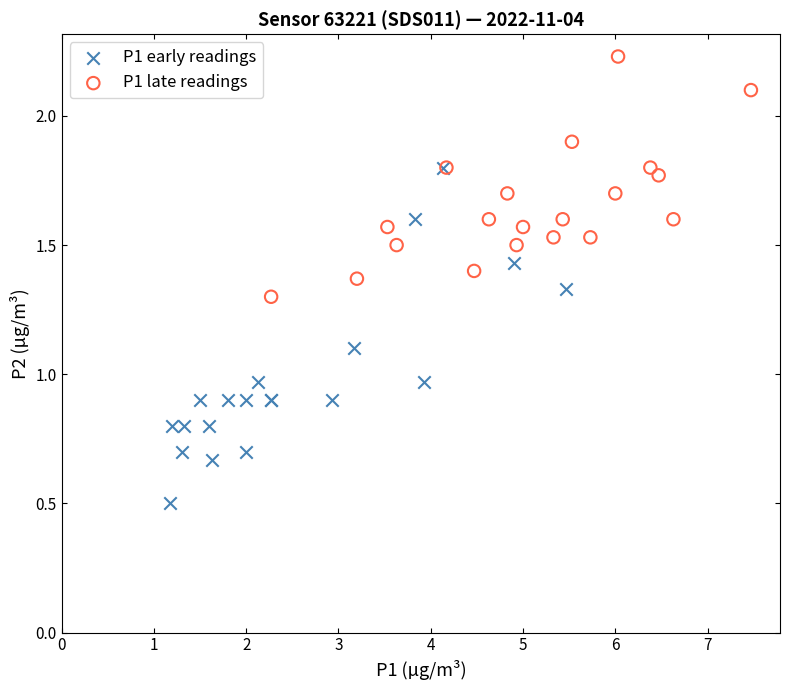

Which series has the widest spread of Y values?

P1 early readings